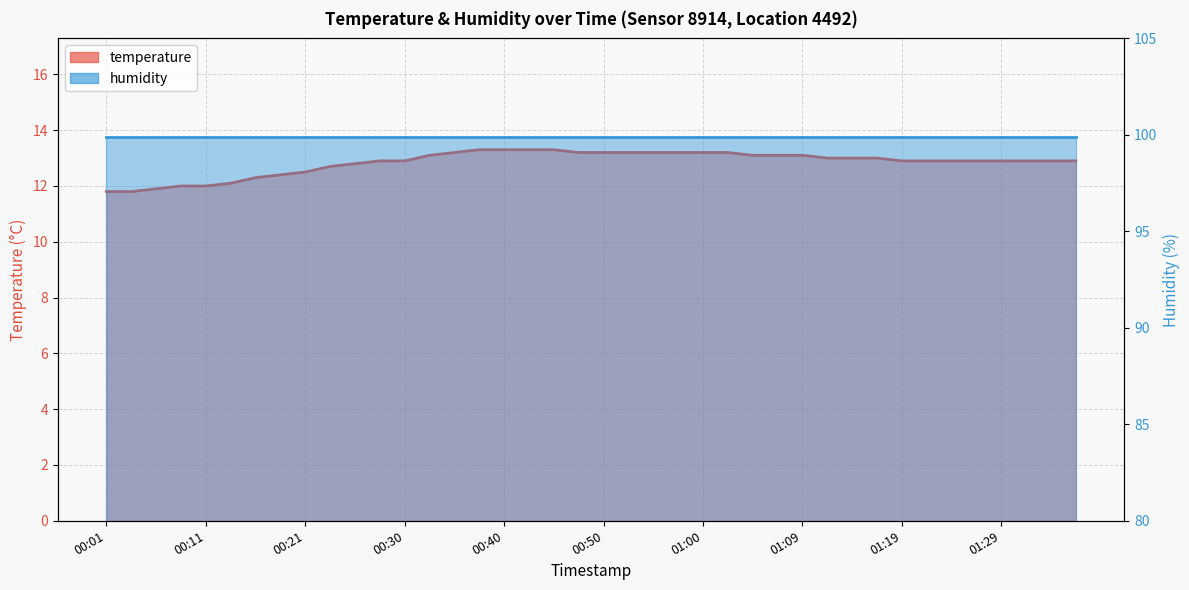

What is the sum of the values at 00:50 and 00:16?

25.5